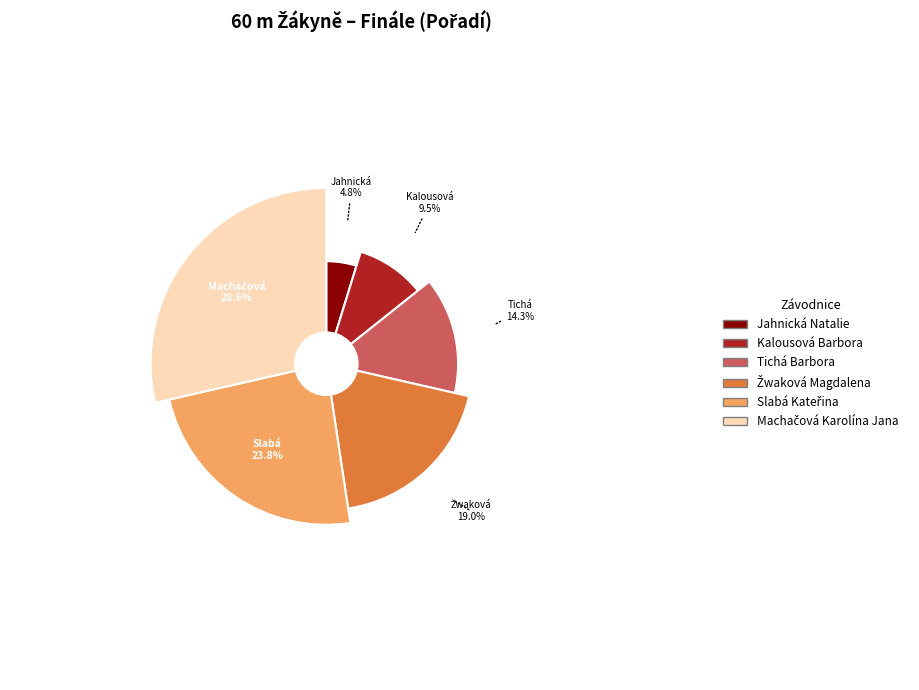

What percentage is the Žwaková Magdalena slice, to the nearest percent?

19%